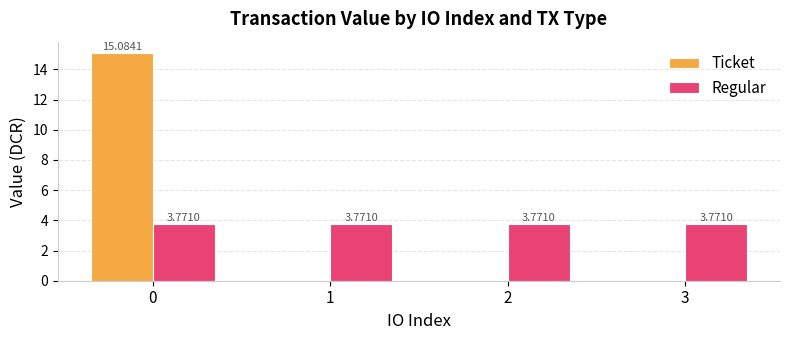

The value of Ticket at 3 is -10.5. True or false?

False